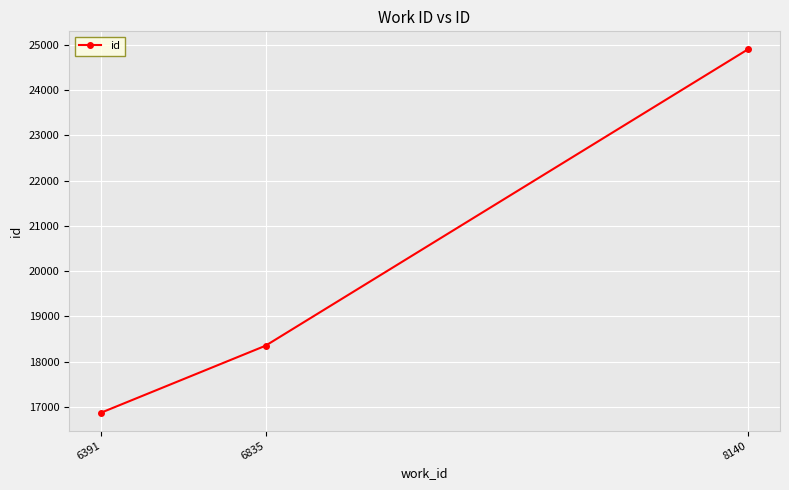

What is the difference between the values at 6835 and 6391?

1477